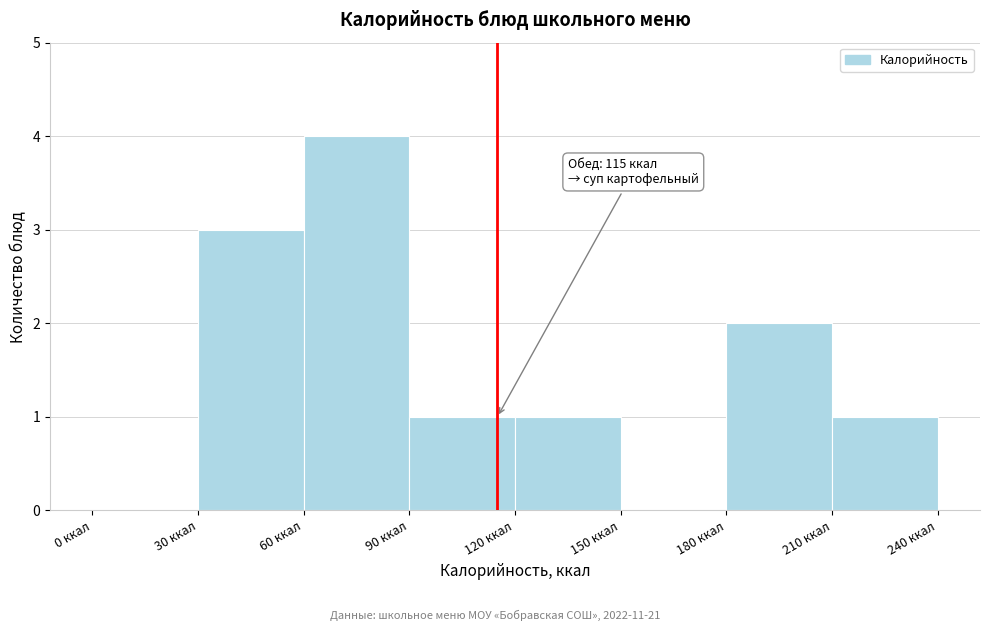

Which range on the x-axis has the tallest bar?

60 to 90